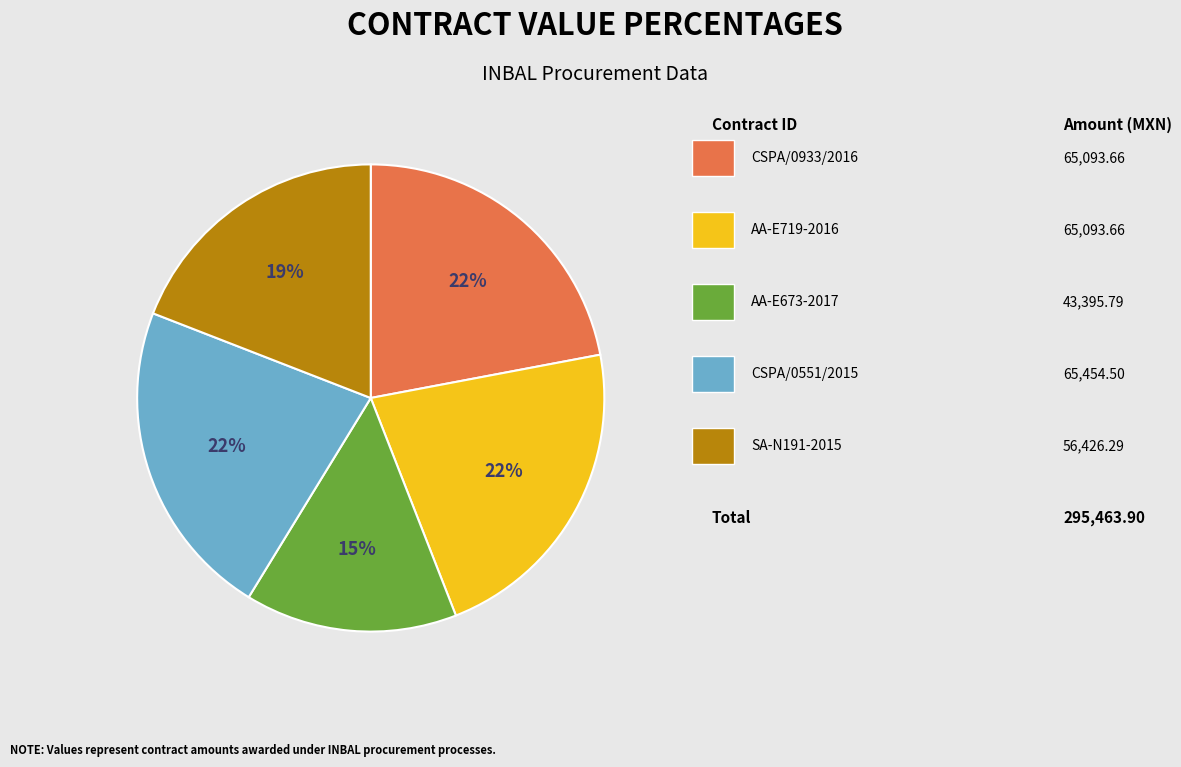

Does any single category account for the majority?

No